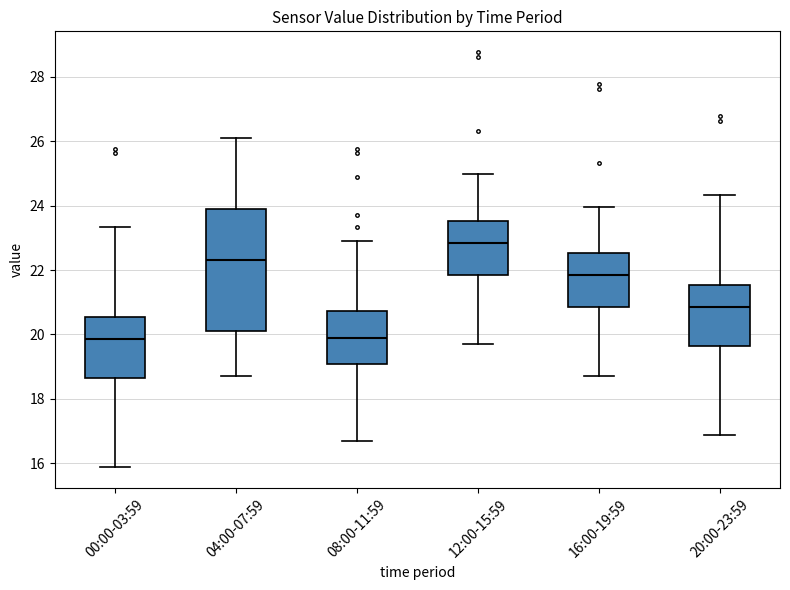

Reading left to right, transcribe this box plot: for each box, give where its median line is, the range the box spans, and where its two whiskers end, as read against the y-axis. The values are not printed on the chart, so give them approximately, as read against the axis.

00:00-03:59: median 19.8, box 18.6 to 20.6, whiskers 15.8 to 23.4
04:00-07:59: median 22.4, box 20.2 to 24.0, whiskers 18.8 to 26.2
08:00-11:59: median 20.0, box 19.0 to 20.8, whiskers 16.8 to 23.0
12:00-15:59: median 22.8, box 21.8 to 23.6, whiskers 19.8 to 25.0
16:00-19:59: median 21.8, box 20.8 to 22.6, whiskers 18.8 to 24.0
20:00-23:59: median 20.8, box 19.6 to 21.6, whiskers 16.8 to 24.4